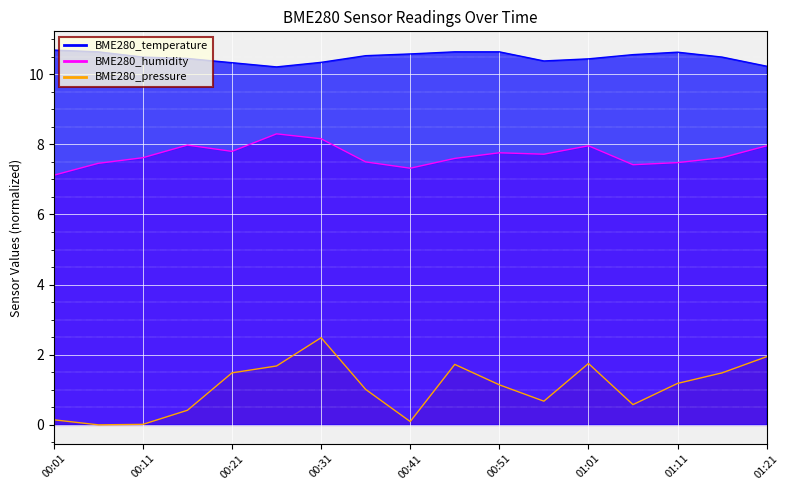

In BME280_temperature, how many points are lower than both neighbors (excluding endpoints)?

2